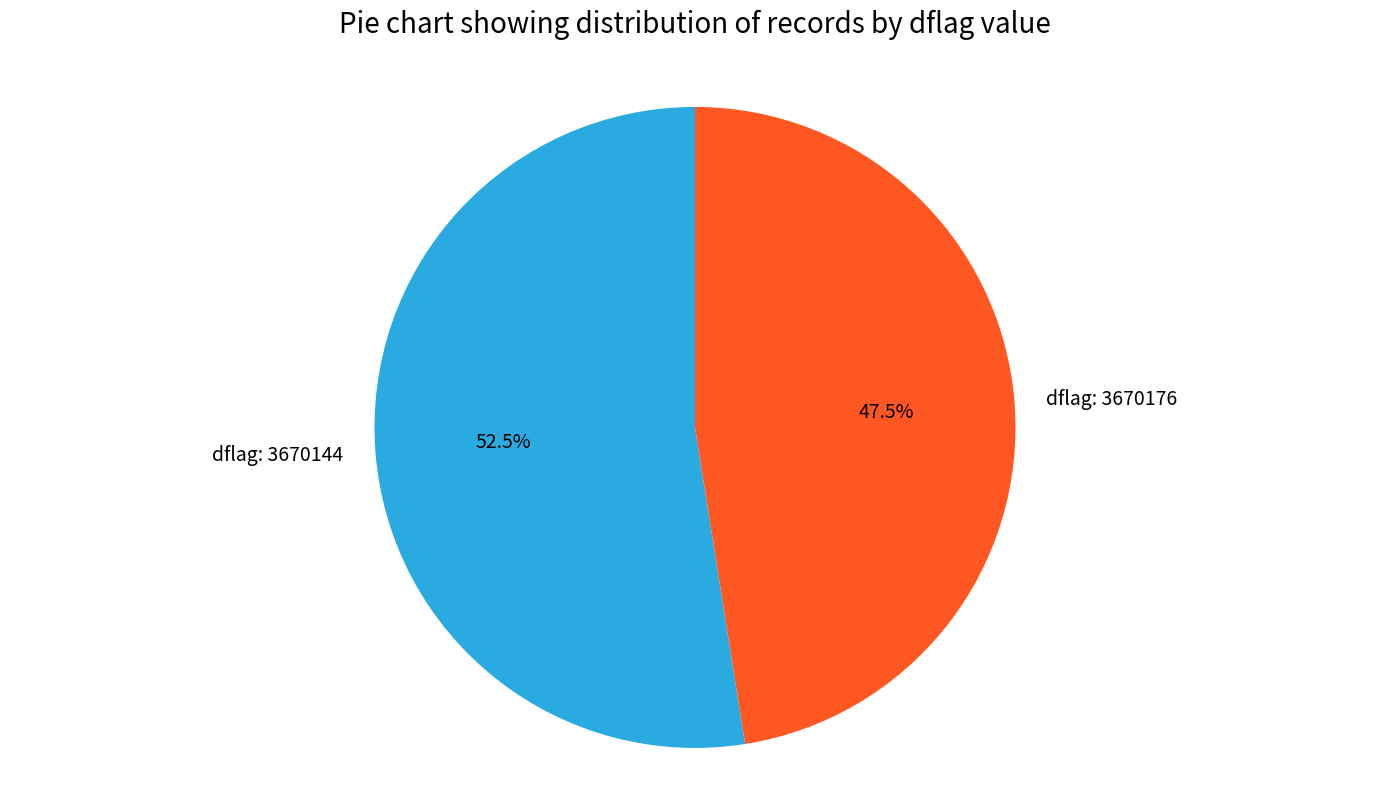

Which slice represents more than half of the pie?

dflag: 3670144